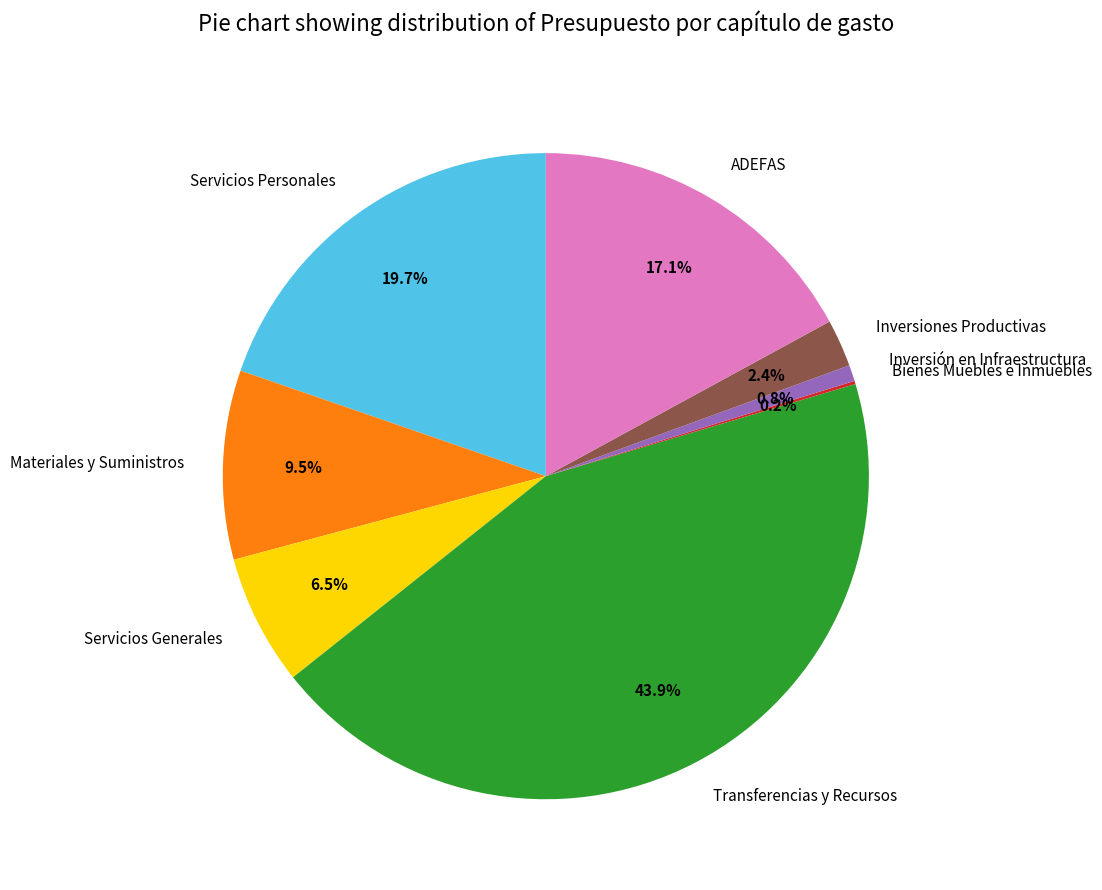

Is Servicios Generales the majority of the pie?

No